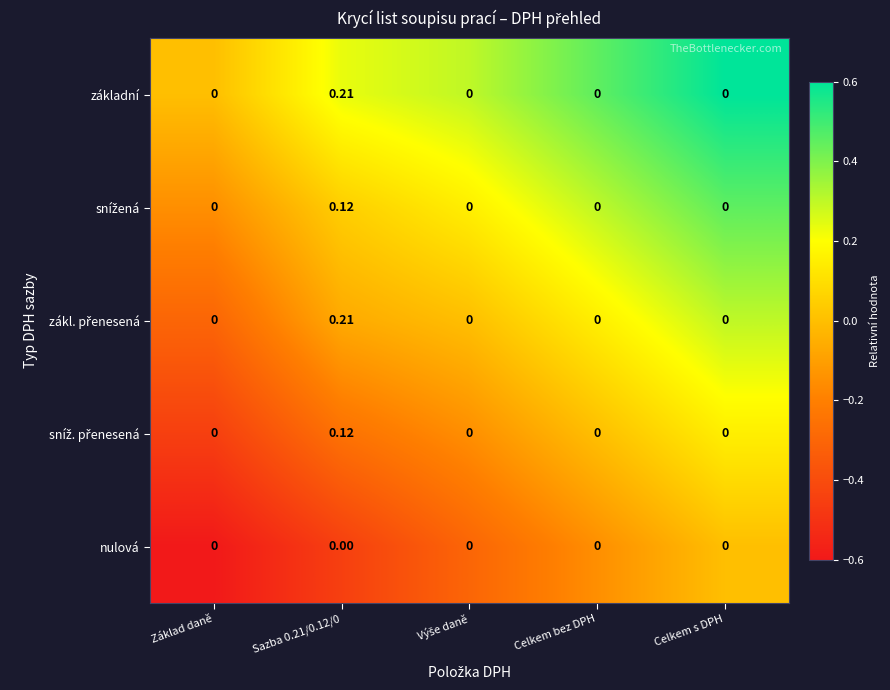

At which category does the chart reach its minimum across all series?

Základ daně